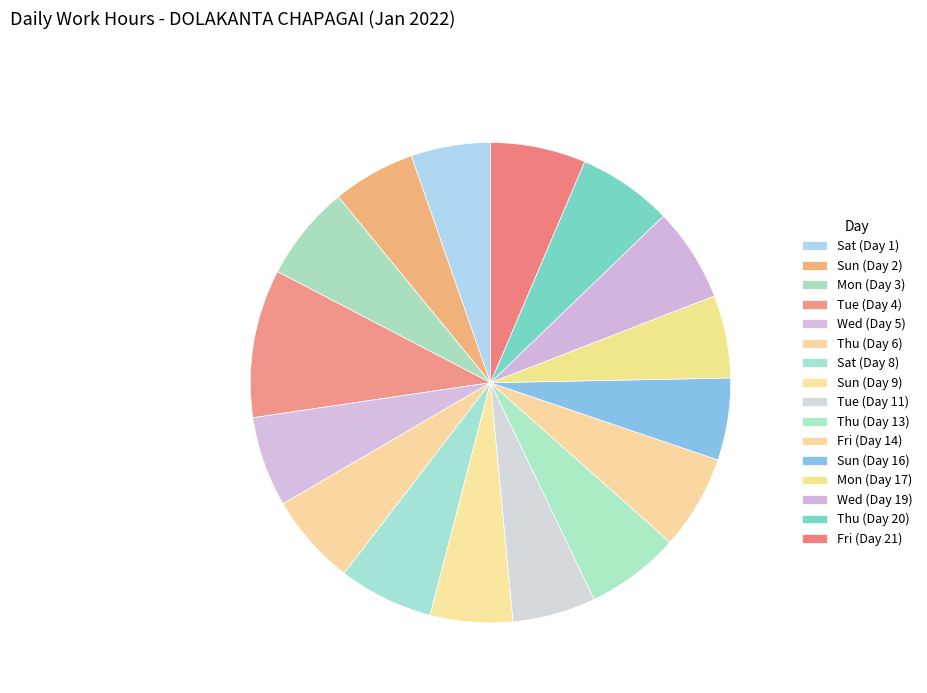

How many segments does this pie chart have?

16